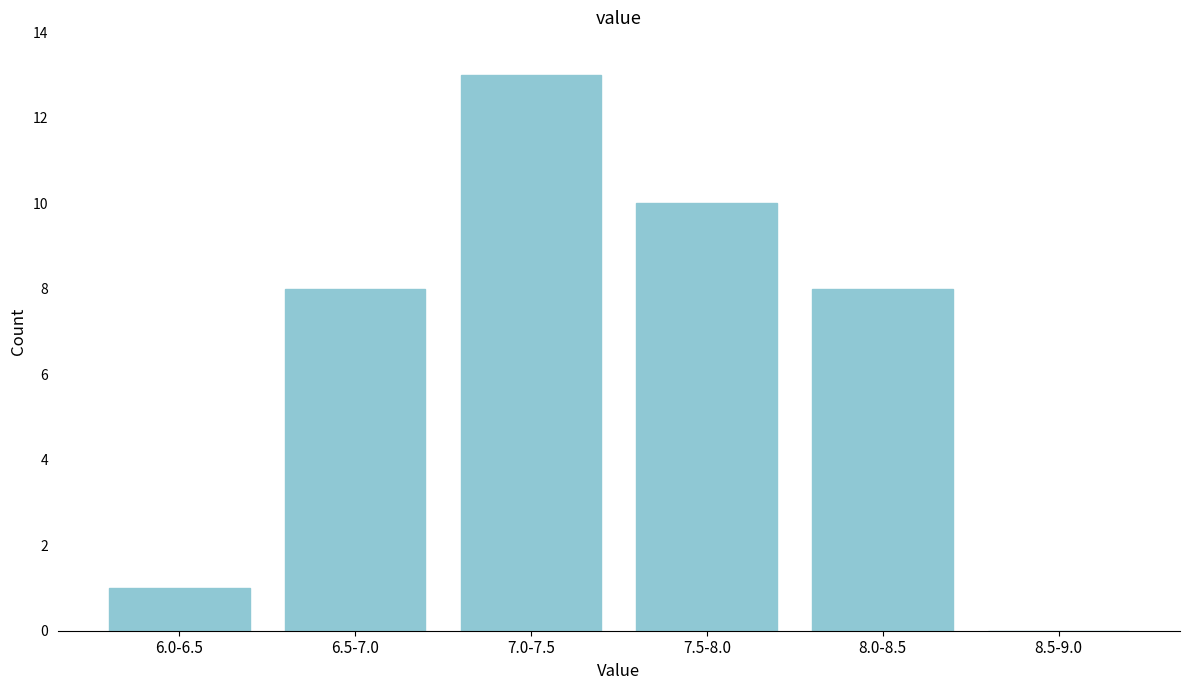

Reading left to right, extract all data points from this chart.

6.0-6.5=1	6.5-7.0=8	7.0-7.5=13	7.5-8.0=10	8.0-8.5=8	8.5-9.0=0